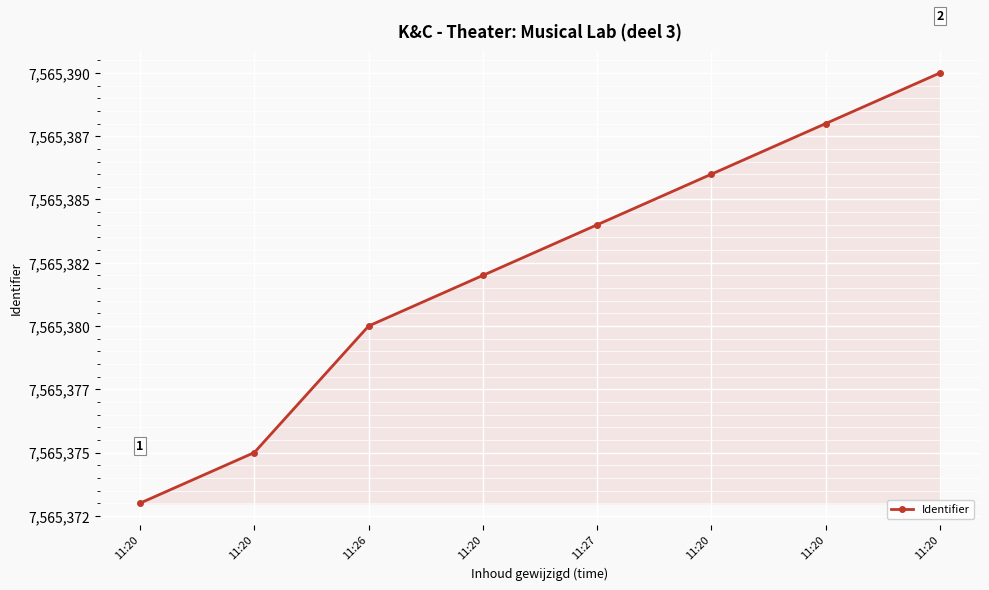

Does the chart have visible grid lines?

Yes